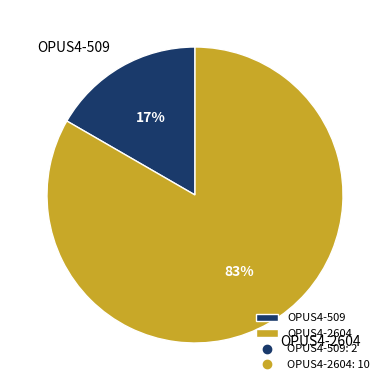

Which slice is the largest?

OPUS4-2604